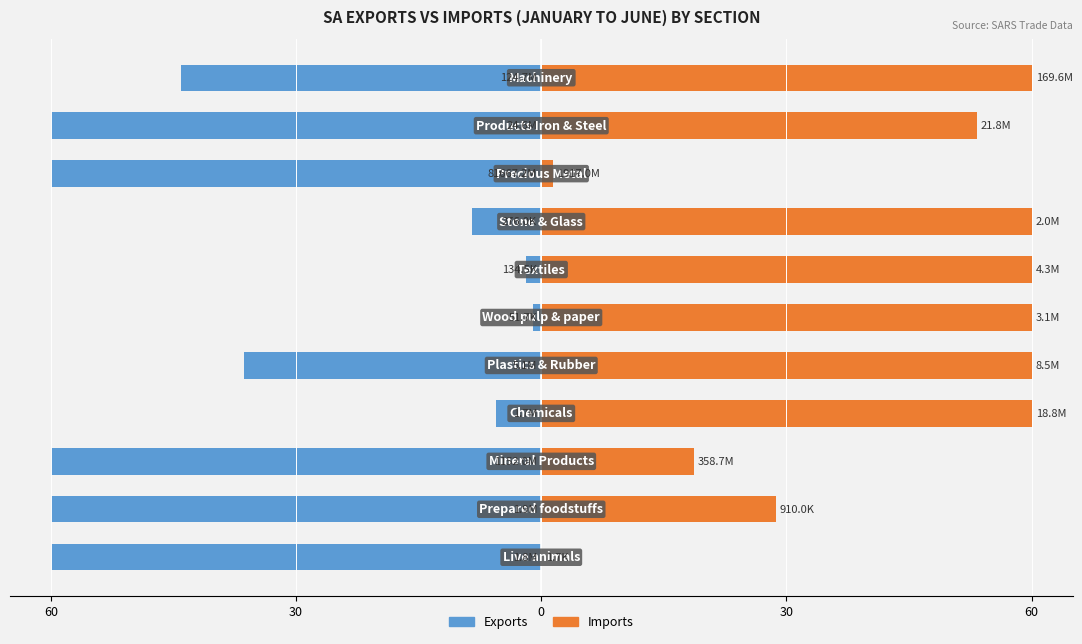

Which series has the widest spread of values?

Imports